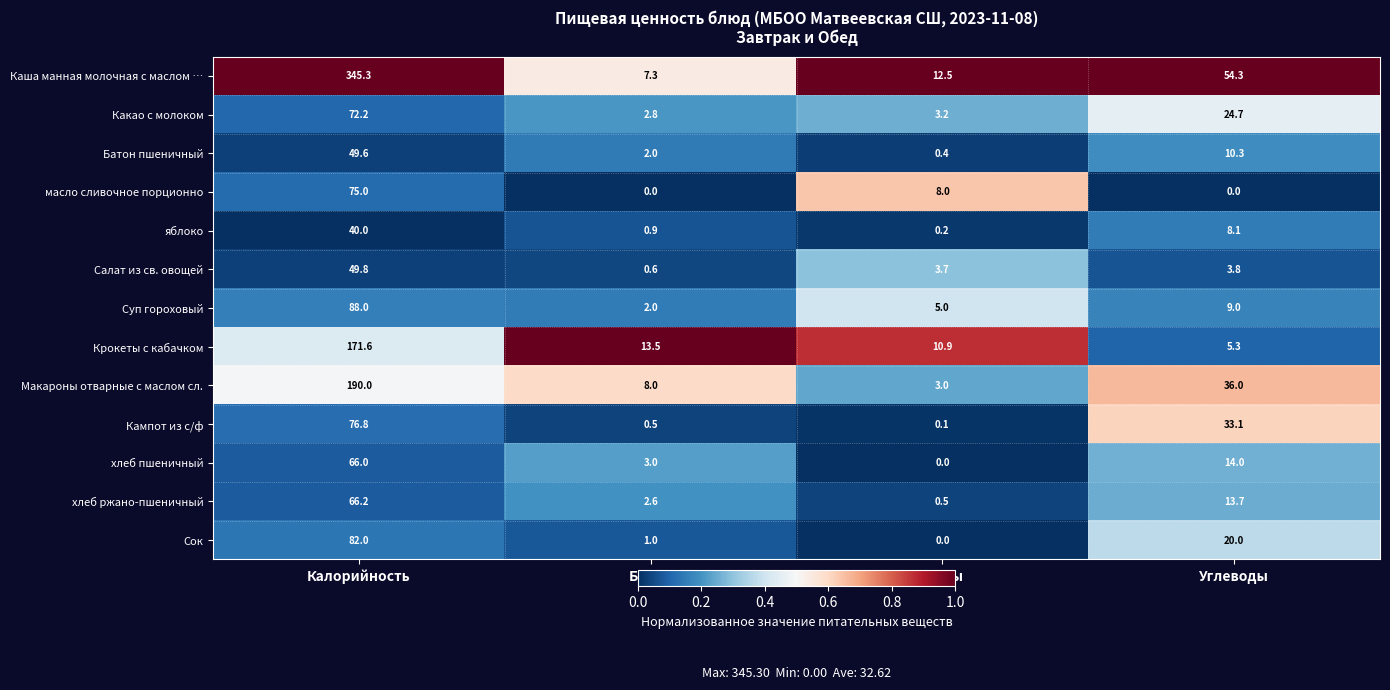

What is the difference between the second highest and minimum values in the Каша манная молочная с маслом … series?

47.0